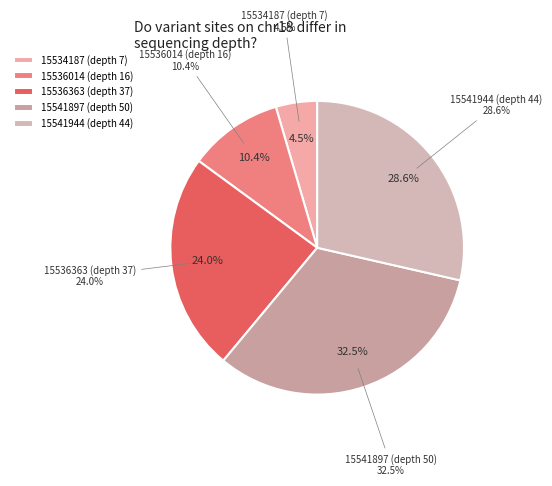

What is the change in value from 15536014 (depth 16) to 15536363 (depth 37)?

+21